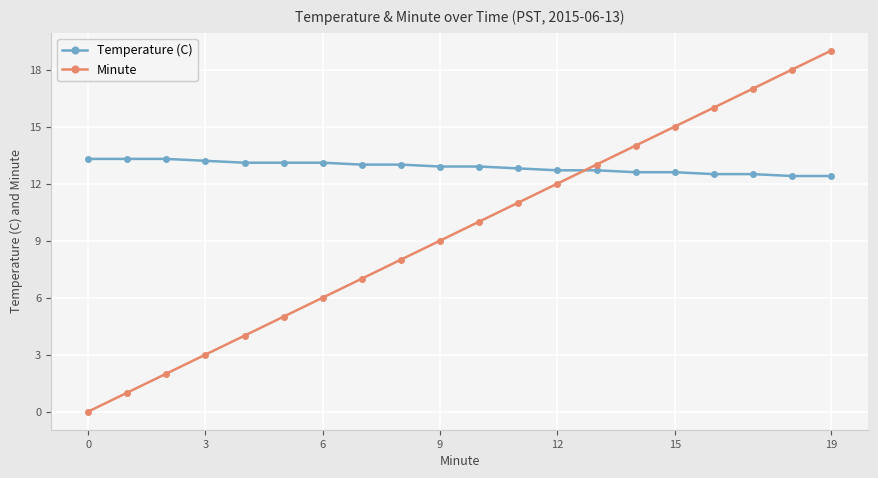

Which series has the largest range (max minus min)?

Minute